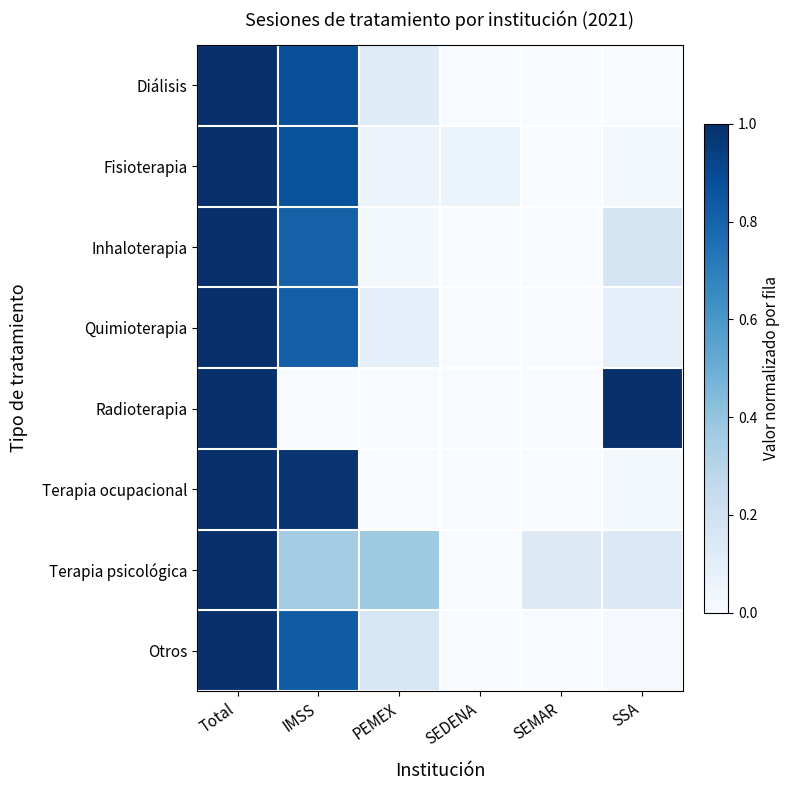

What is the greatest value displayed?

1.0